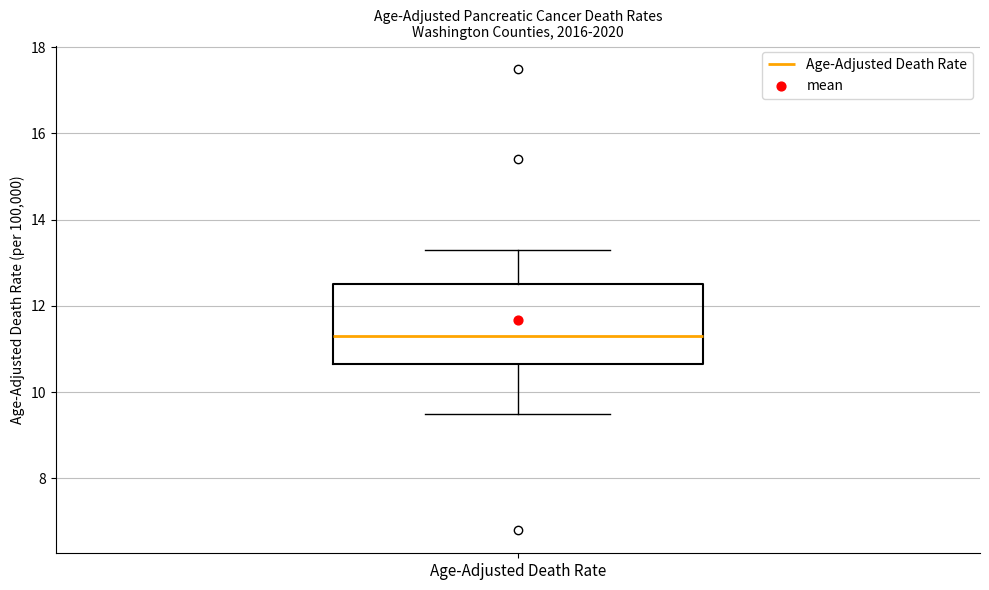

Read this box plot against the y-axis: the position of the median line, the range covered by the box, and the ends of both whiskers. The values are not printed on the chart, so give them approximately, as read against the axis.

median 11.4, box 10.6 to 12.6, whiskers 9.6 to 13.4